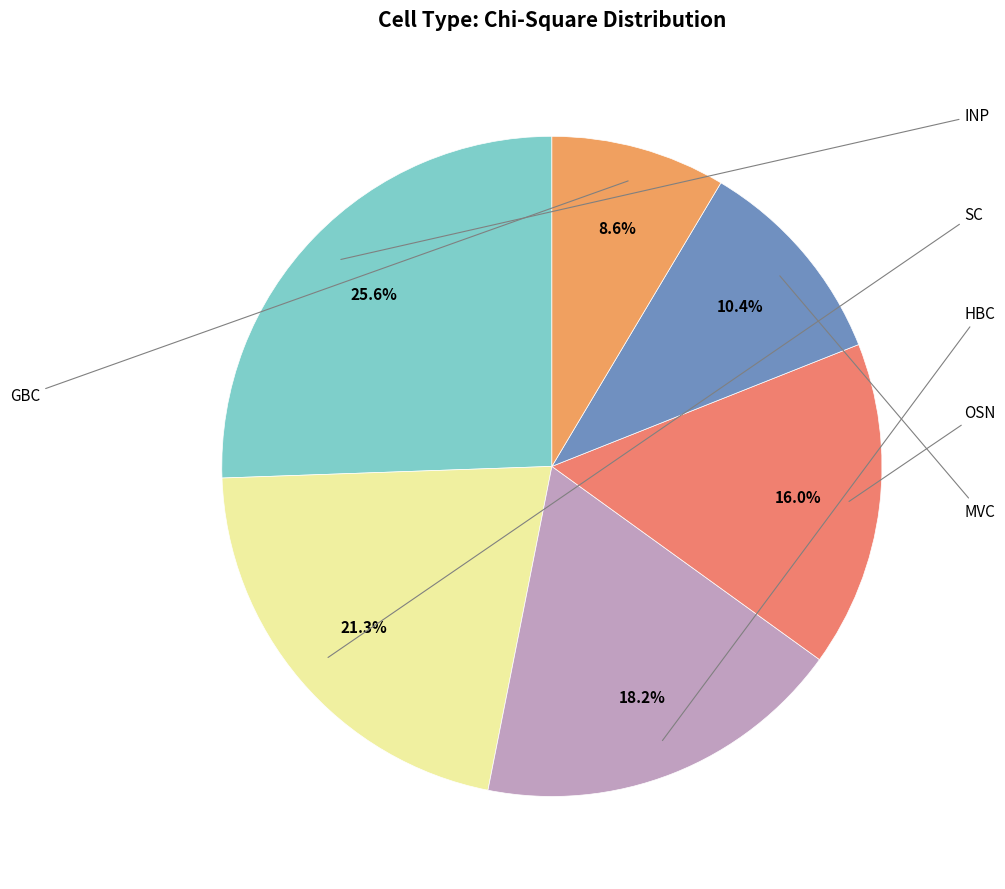

Count the number of slices in the pie.

6